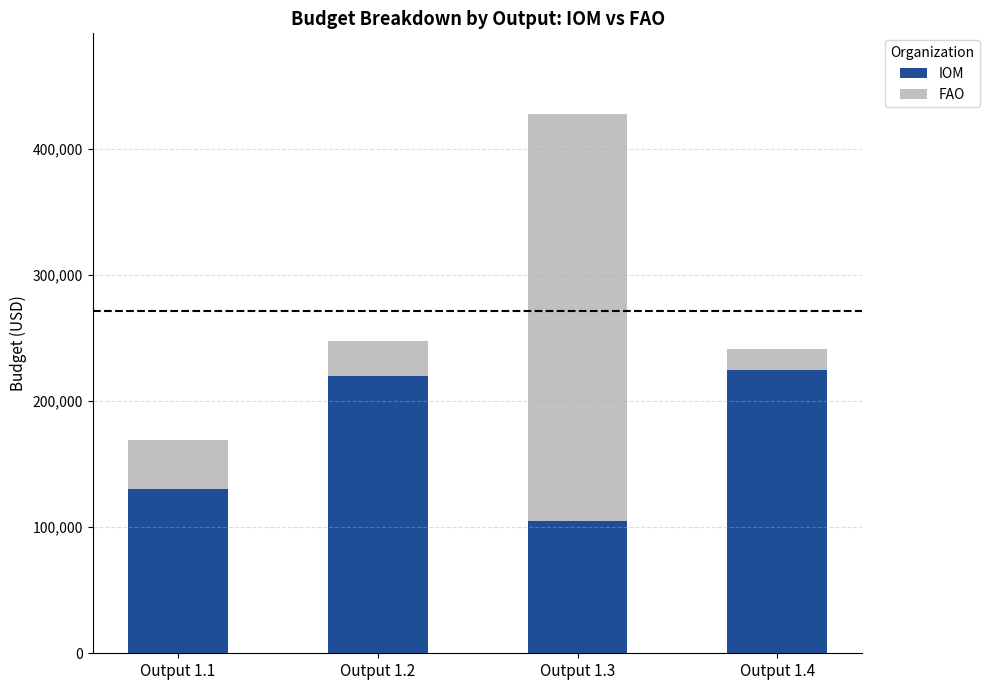

The value of IOM at Output 1.1 is 130000. True or false?

True